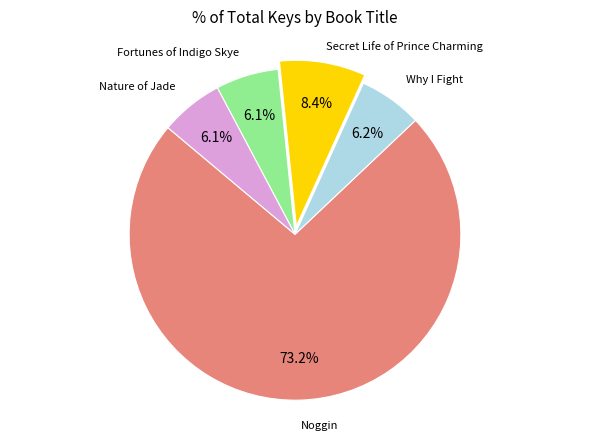

Combined, what portion of the pie is Noggin and Secret Life of Prince Charming?

81.6%